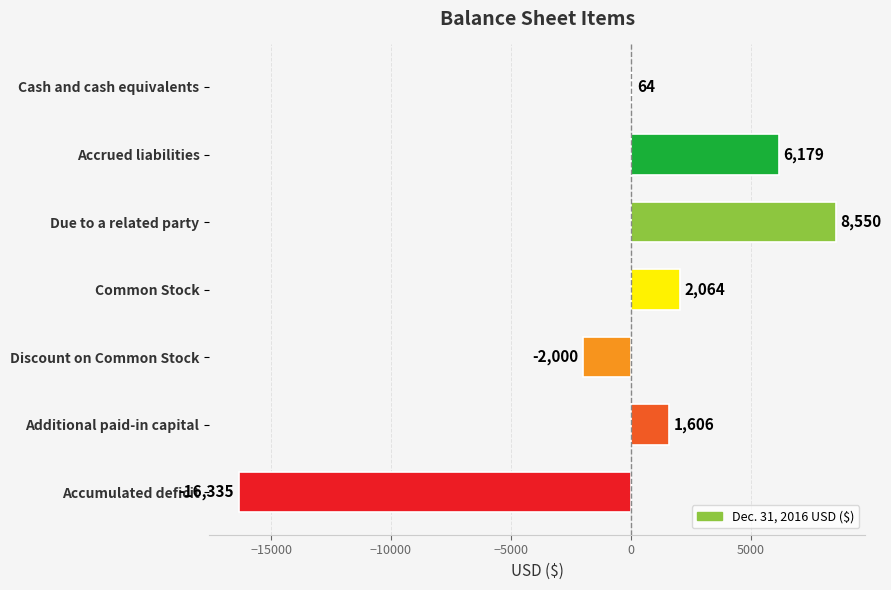

True or false: the data shows 4988 at Due to a related party.

False